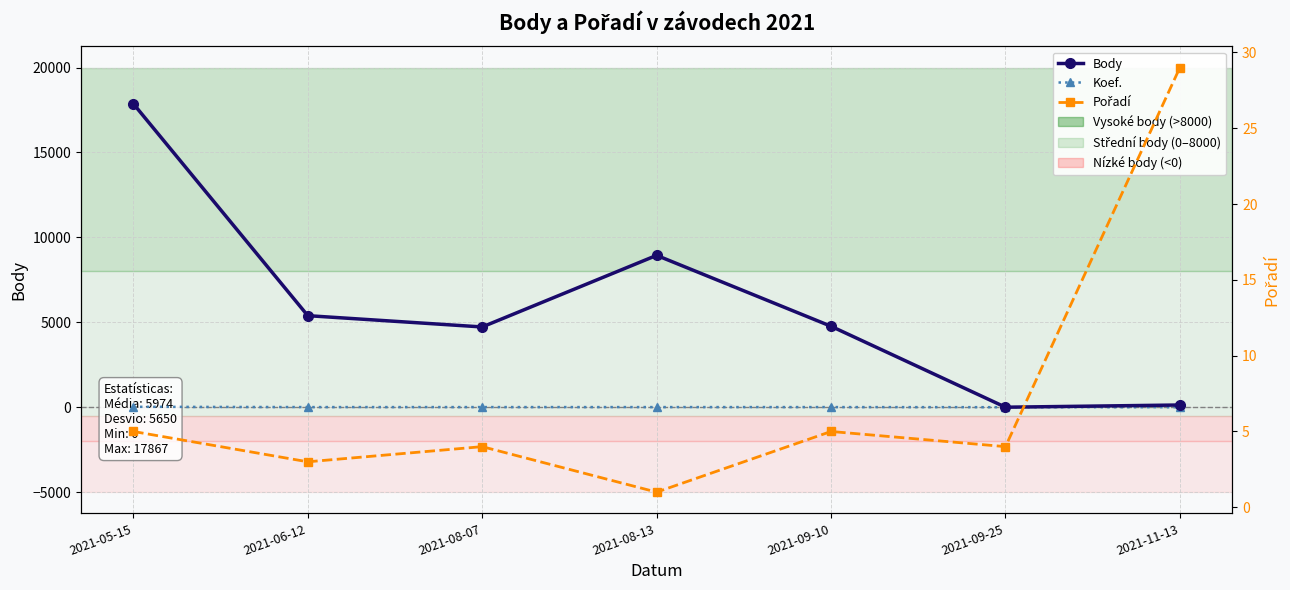

Is it true that Koef. equals 7 at 2021-08-13?

True